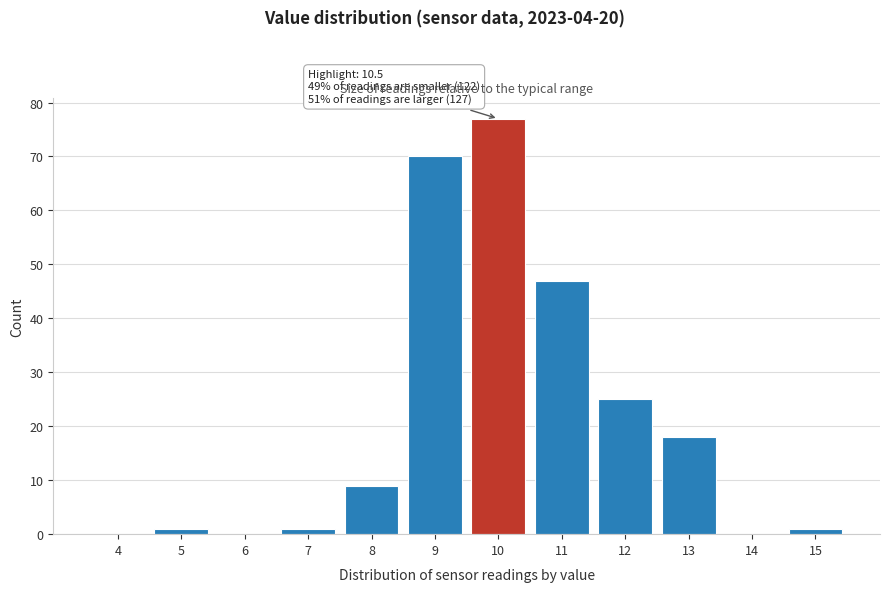

Reading left to right, transcribe all the data shown in this chart.

4=0	5=1	6=0	7=1	8=9	9=70	10=77	11=47	12=25	13=18	14=0	15=1